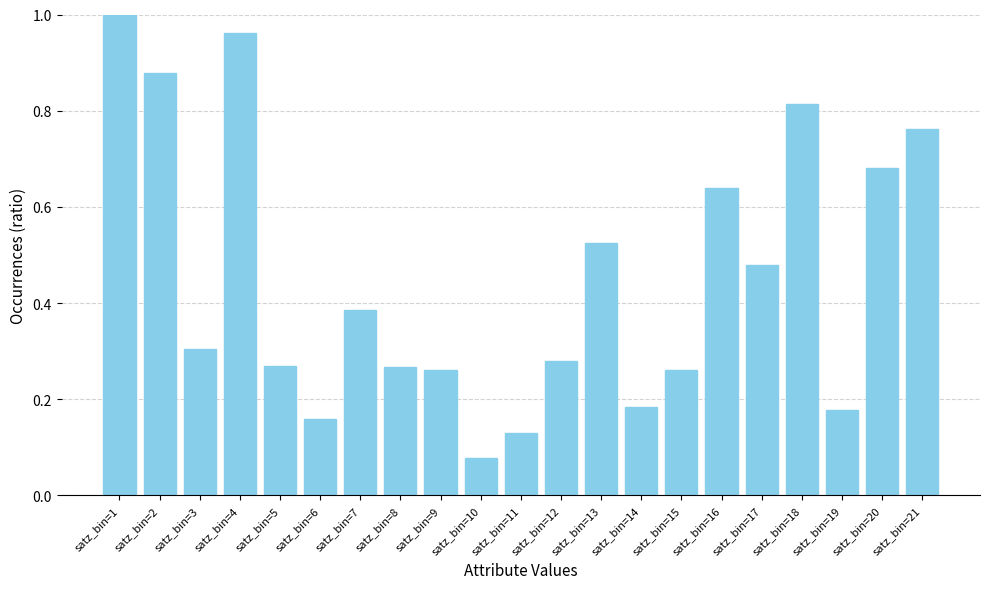

The chart shows a value of 1.3 at satz_bin=18. True or false?

False